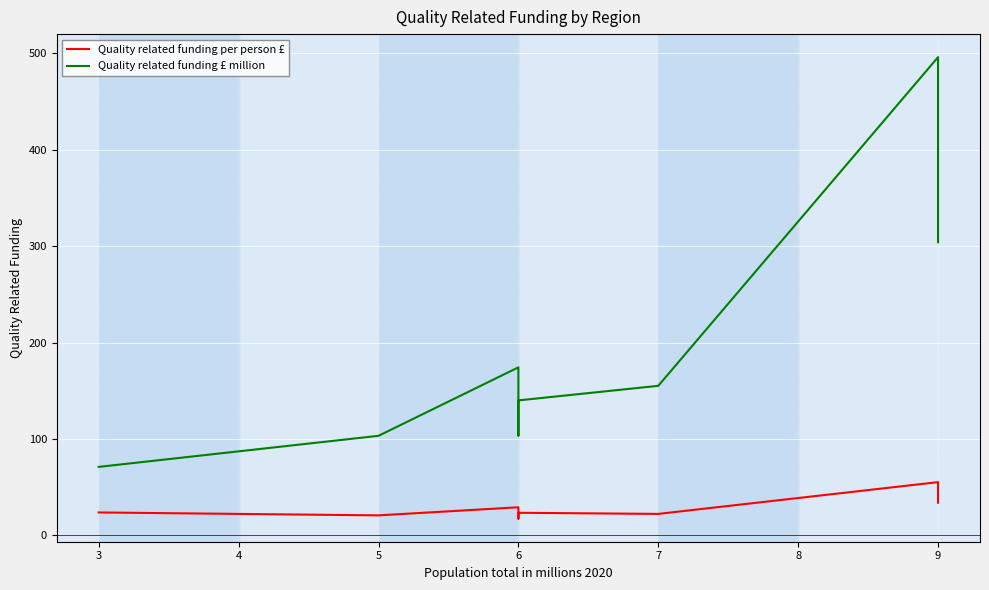

True or false: Quality related funding £ million has a value of 340.0 at 9.

False